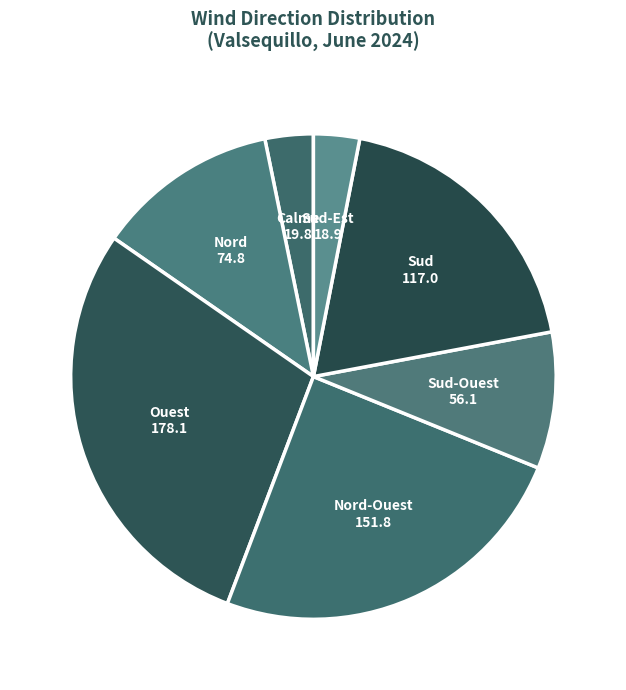

Is Calme the majority of the pie?

No